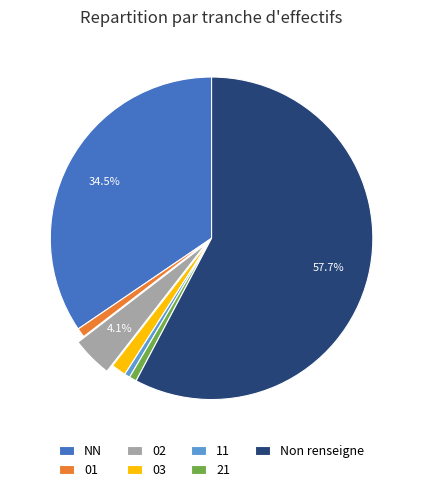

Is there a majority slice in this chart?

Yes